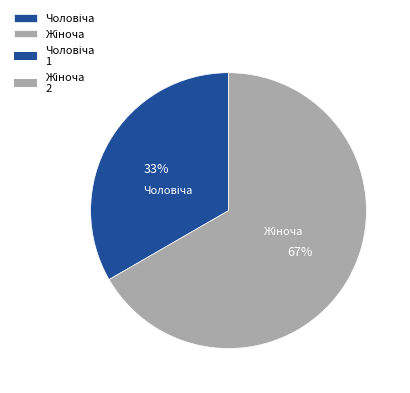

To the nearest percent, what is the average slice percentage?

50%